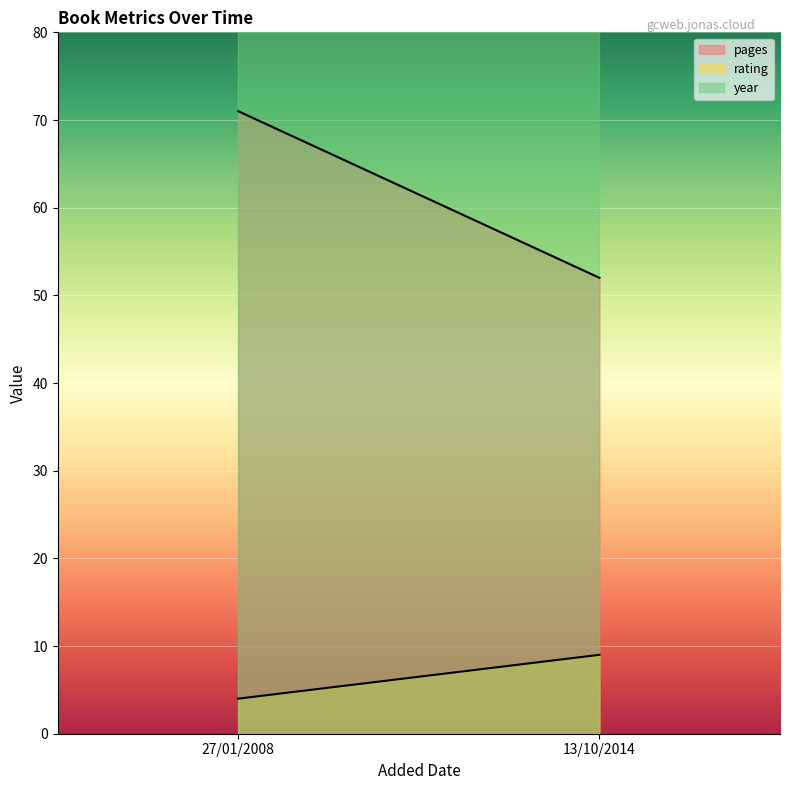

True or false: pages has a value of 71 at 27/01/2008.

True